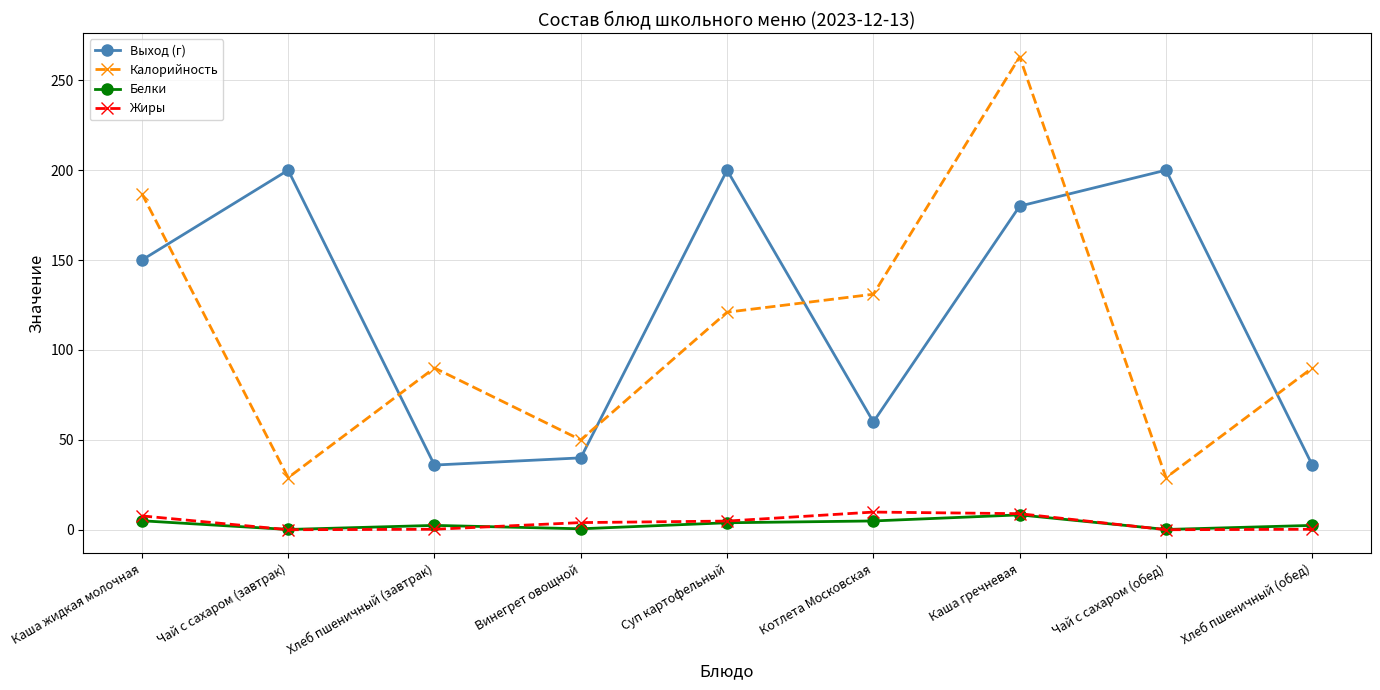

What is the lowest value of the Выход (г) series?

36.0